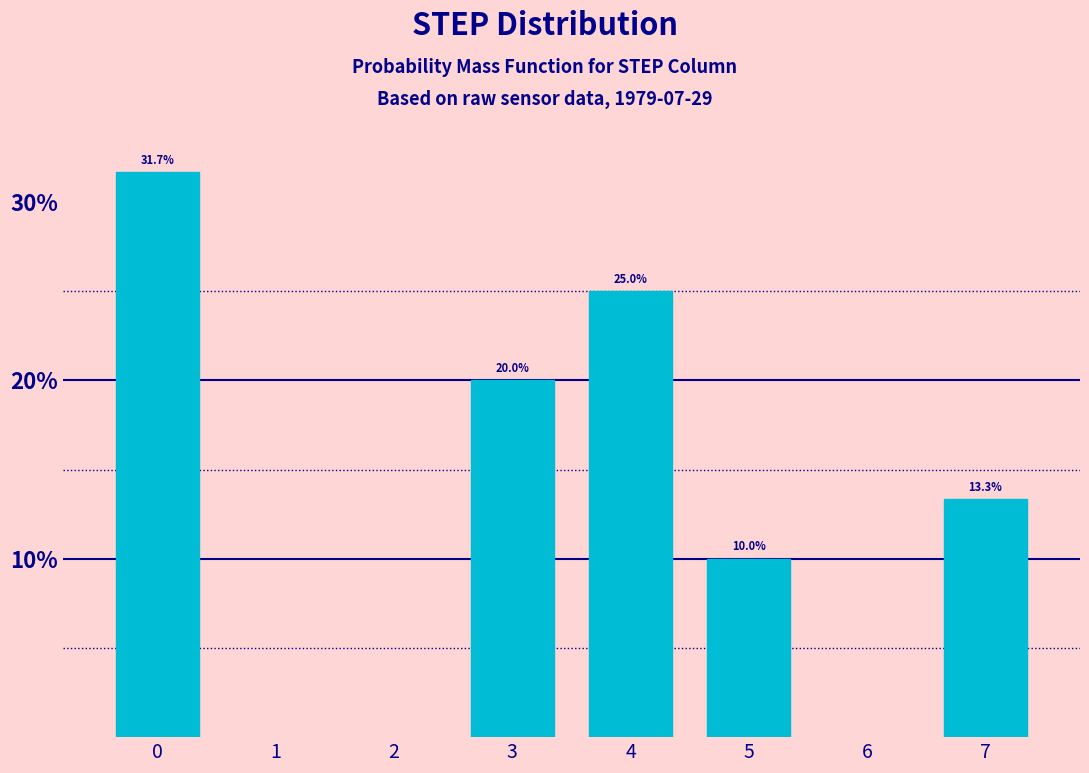

Reading left to right, what are all the values shown in this chart?

0=31.7	3=20.0	4=25.0	5=10.0	7=13.3